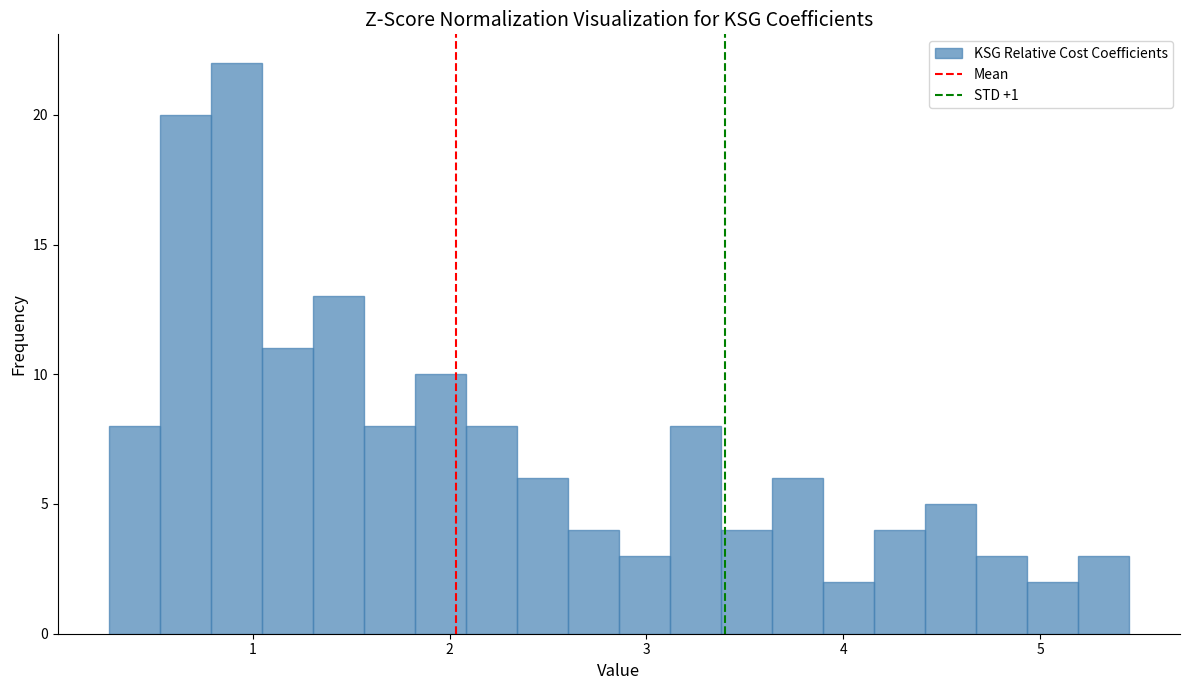

Around what value on the x-axis is the tallest bar? Give the approximate position of its centre, as read against the axis.

0.9